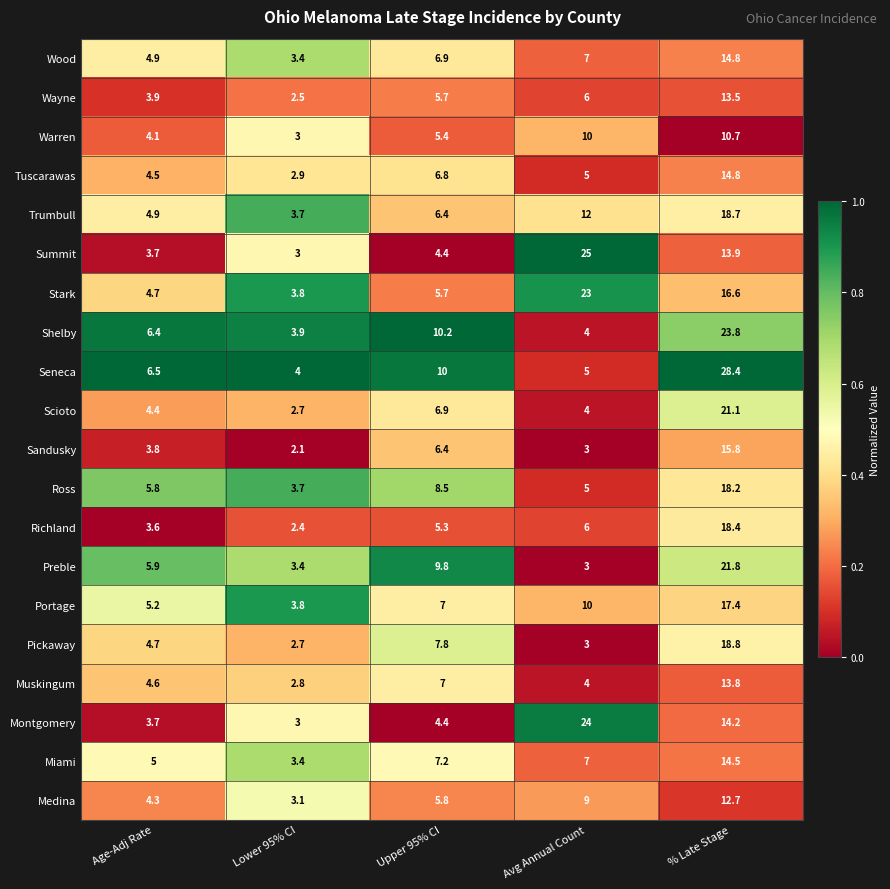

What is the sum of the Pickaway values at Avg Annual Count and Upper 95% CI?

10.8